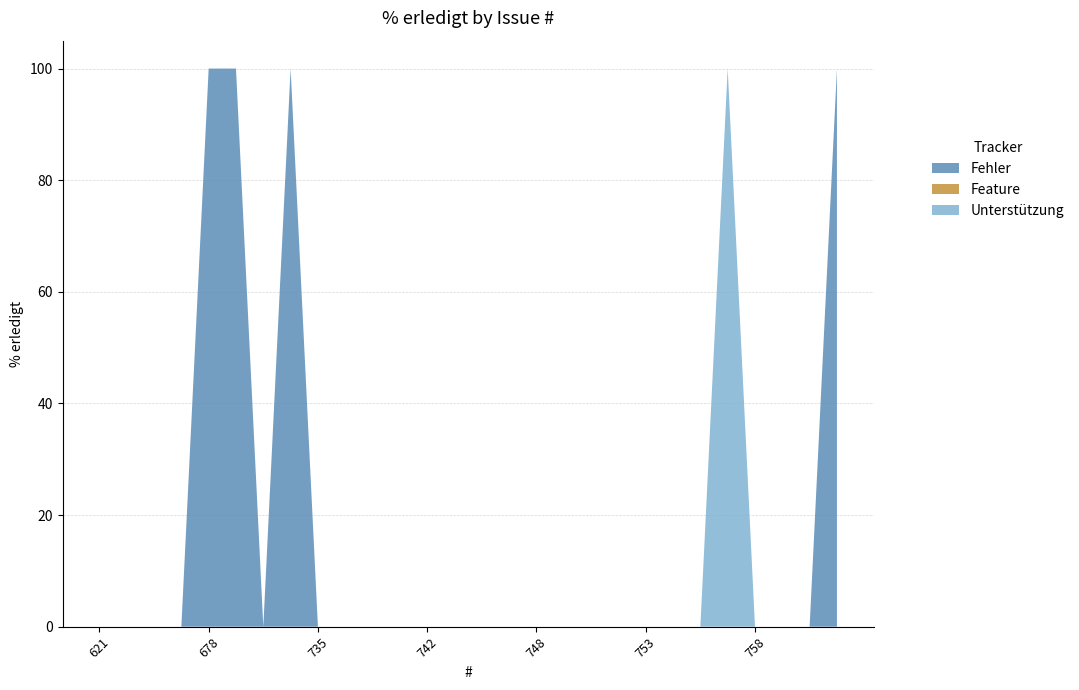

Reading right to left, list all the values displayed in this chart.

Fehler: 100	0	0	0	0	0	0	0	0	0	0	0	0	0	0	0	0	0	0	0	100	0	100	100	0	0	0	0
Feature: 0	0	0	0	0	0	0	0	0	0	0	0	0	0	0	0	0	0	0	0	0	0	0	0	0	0	0	0
Unterstützung: 0	0	0	0	100	0	0	0	0	0	0	0	0	0	0	0	0	0	0	0	0	0	0	0	0	0	0	0